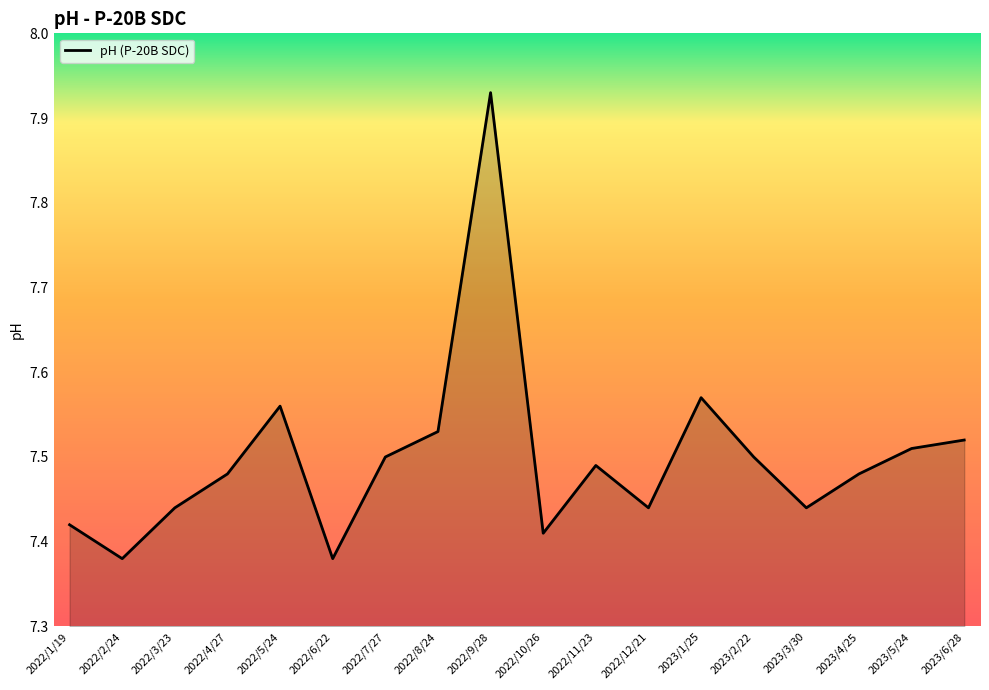

True or false: the data shows 11.7 at 2022/9/28.

False